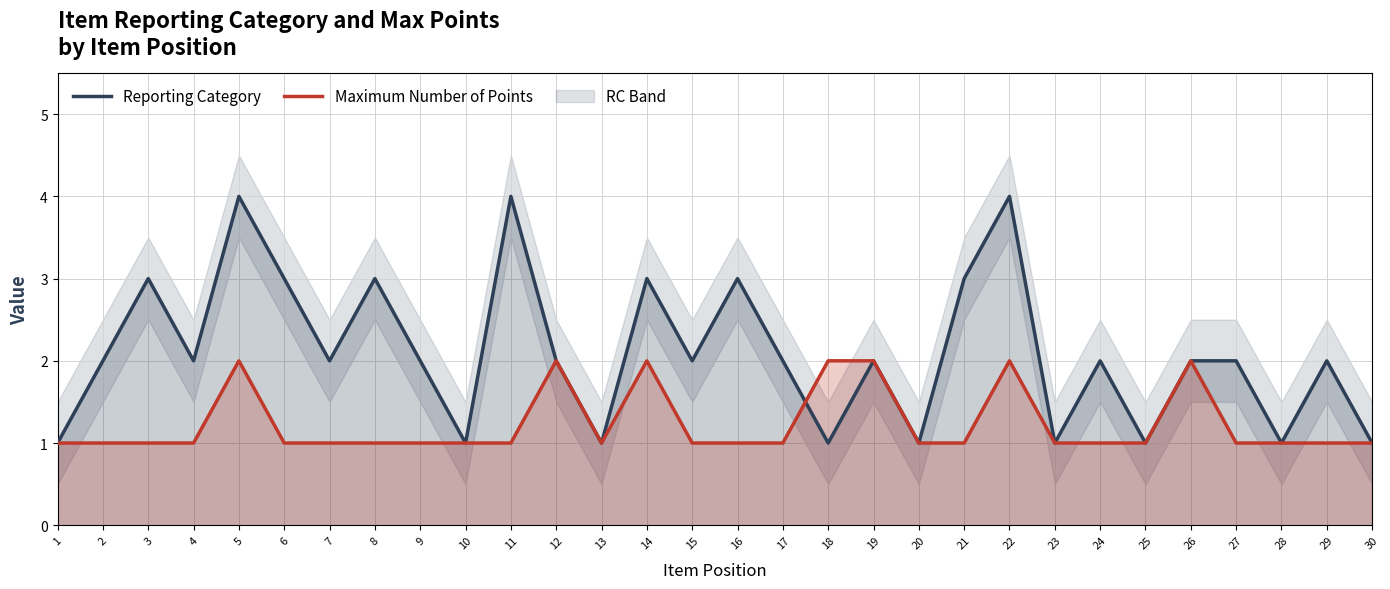

What are all the series names shown in the legend?

Reporting Category, Maximum Number of Points